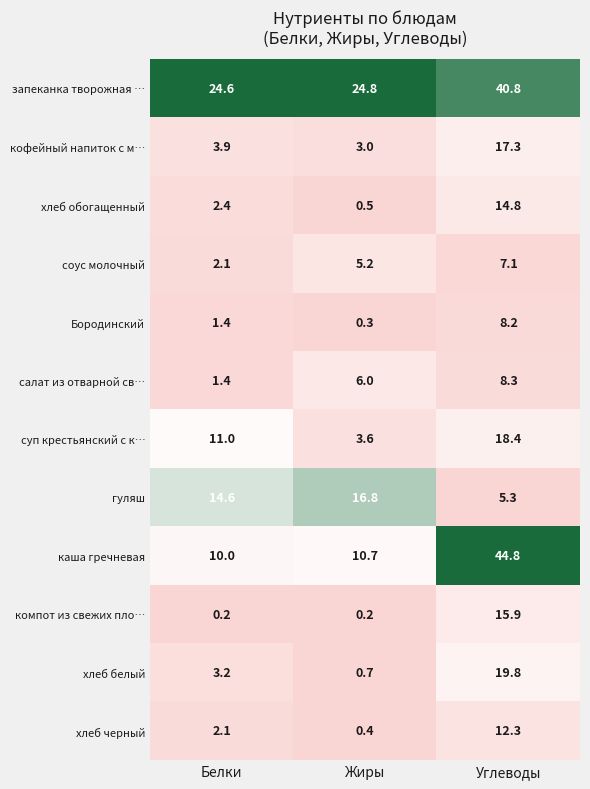

What is the sum of all салат из отварной св… values?

15.7